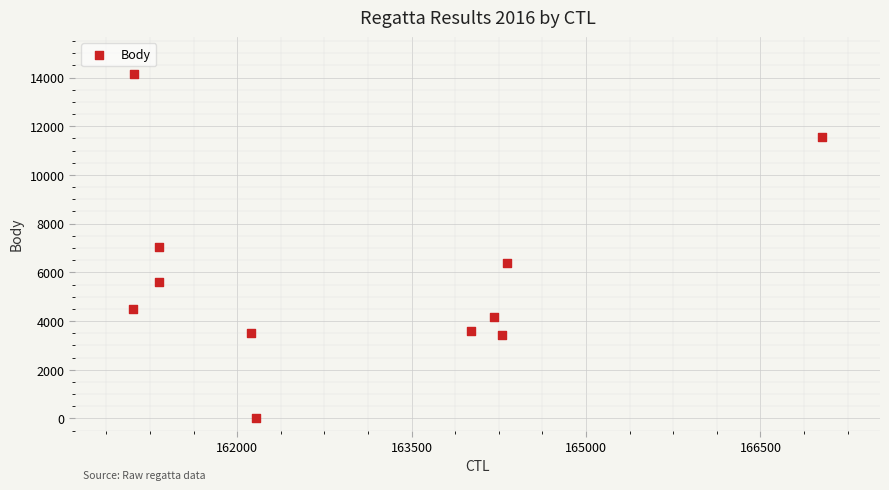

What is the average Y value?

5812